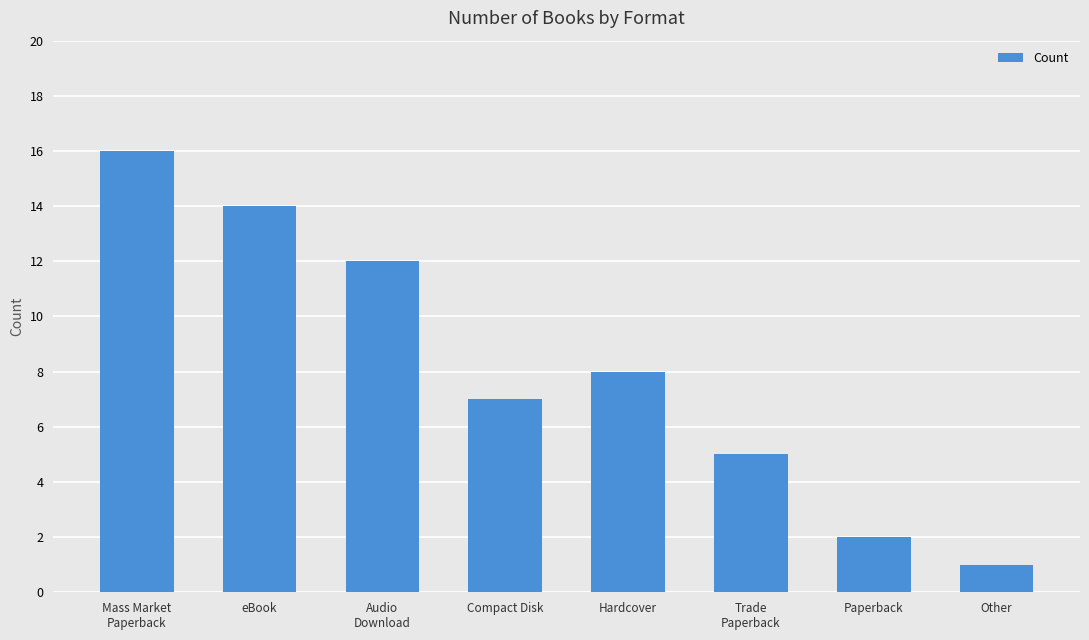

What is the sum of all values?

65